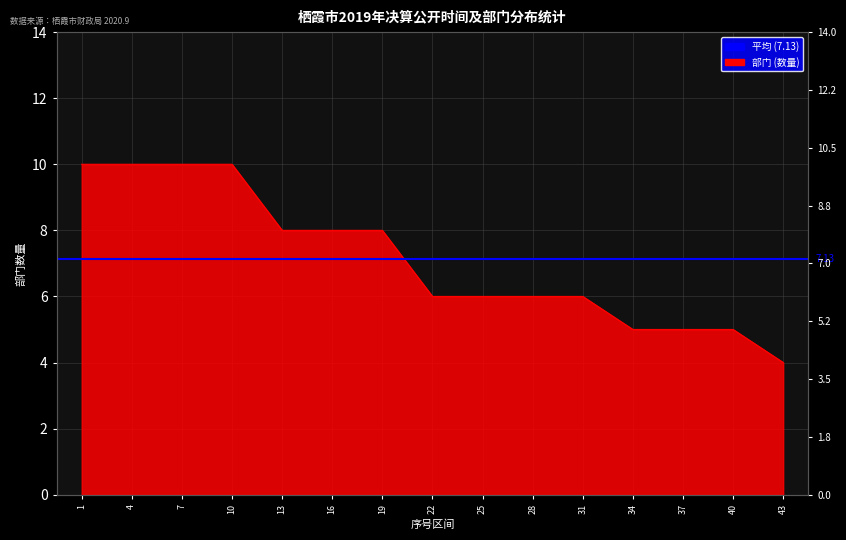

What is the minimum value shown in the chart?

4